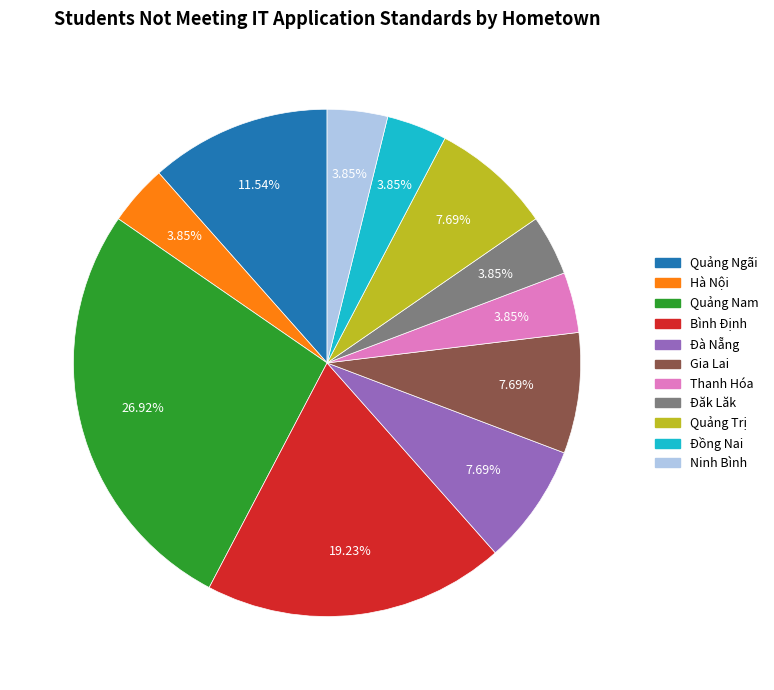

To the nearest percent, what percentage of the pie is Quảng Ngãi?

12%